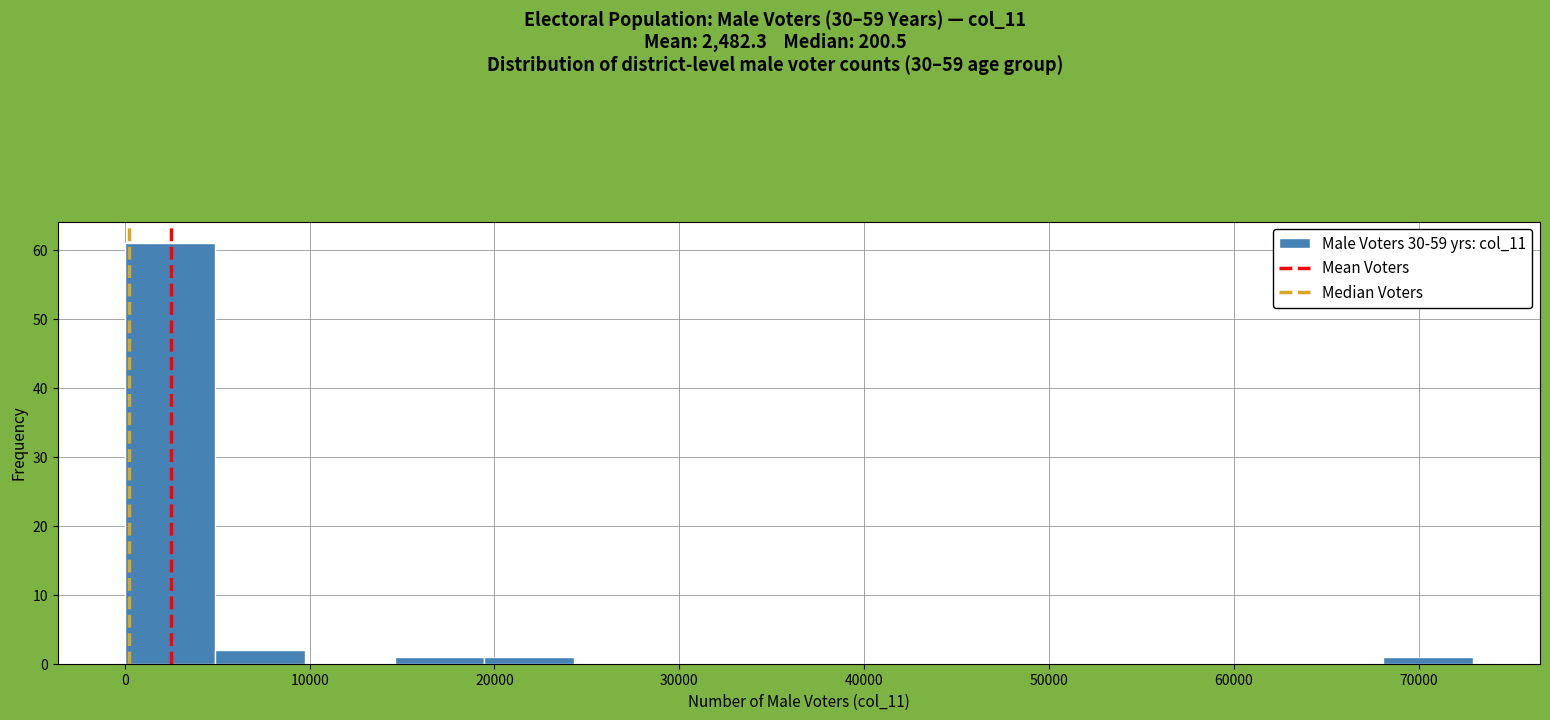

Reading left to right, transcribe this chart: for each bar, give the range it covers on the x-axis and its height. Neither the bar edges nor the heights are printed on the chart, so give them approximately, as read against the axes.

0 to 5000: 61
5000 to 10000: 2
10000 to 15000: 0
15000 to 19000: 1
19000 to 24000: 1
24000 to 29000: 0
29000 to 34000: 0
34000 to 39000: 0
39000 to 44000: 0
44000 to 49000: 0
49000 to 53000: 0
53000 to 58000: 0
58000 to 63000: 0
63000 to 68000: 0
68000 to 73000: 1